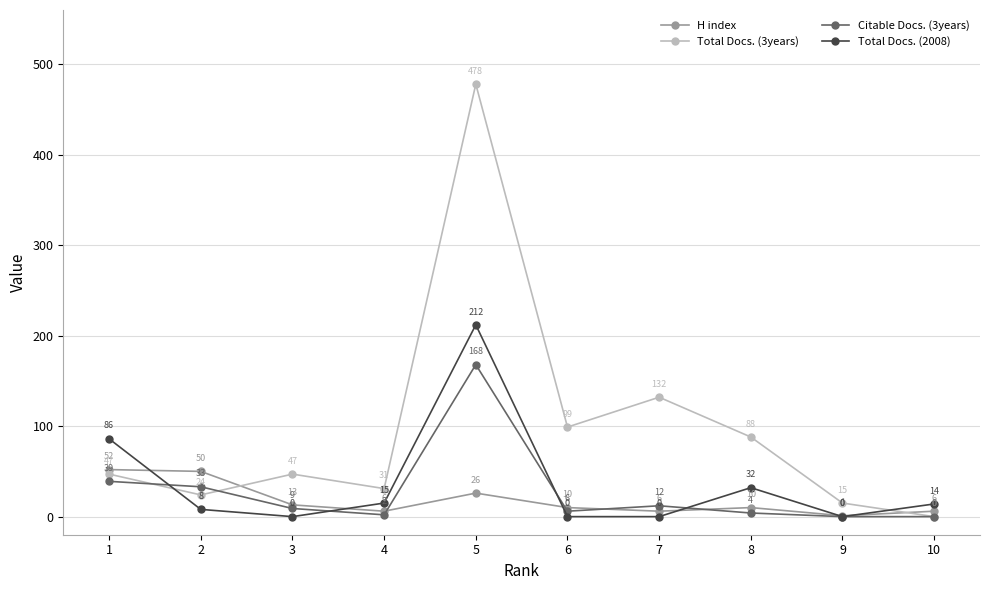

How many values in Total Docs. (2008) are above zero?

6